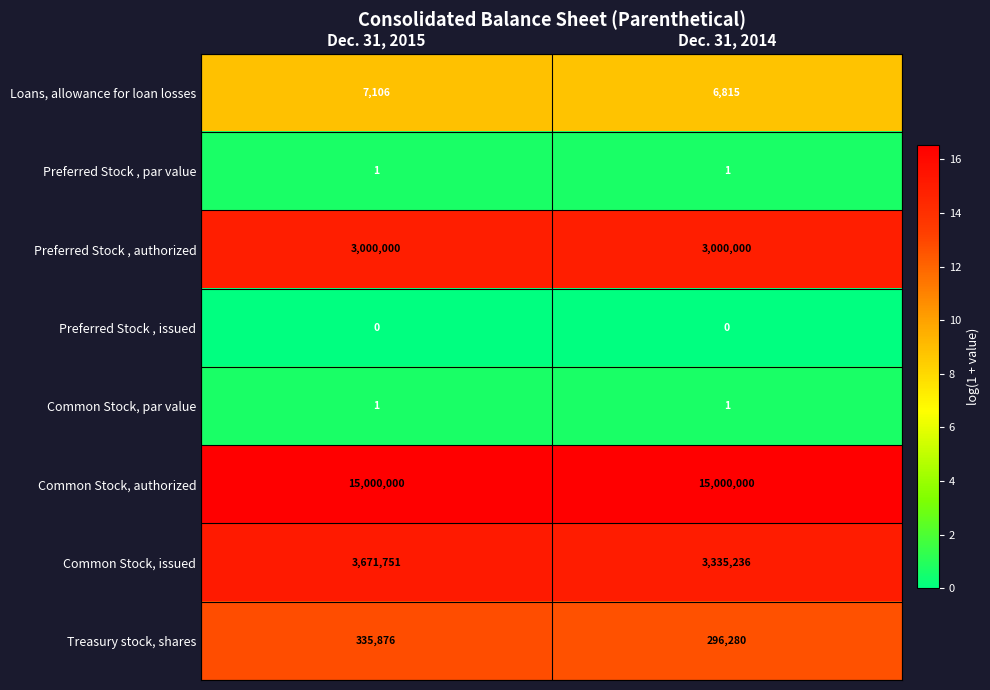

Where is Loans, allowance for loan losses nearest to the value 6960?

Dec. 31, 2014